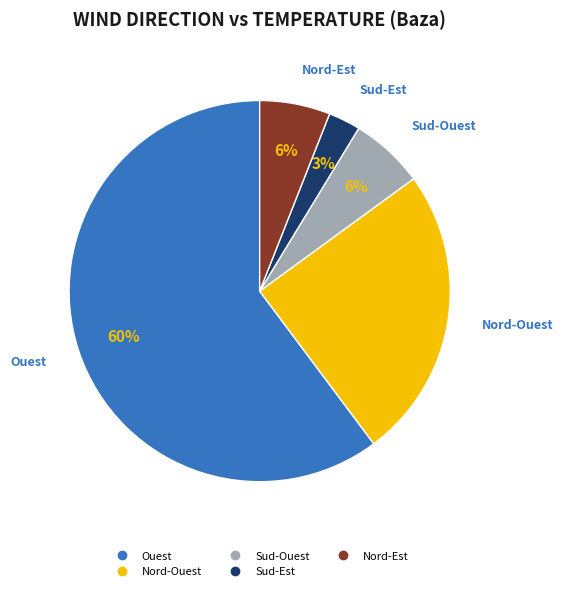

Is there any slice that represents more than half of the pie?

Yes